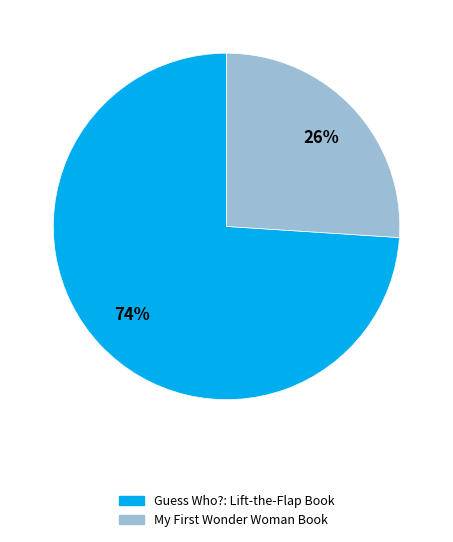

Count the number of slices in the pie.

2